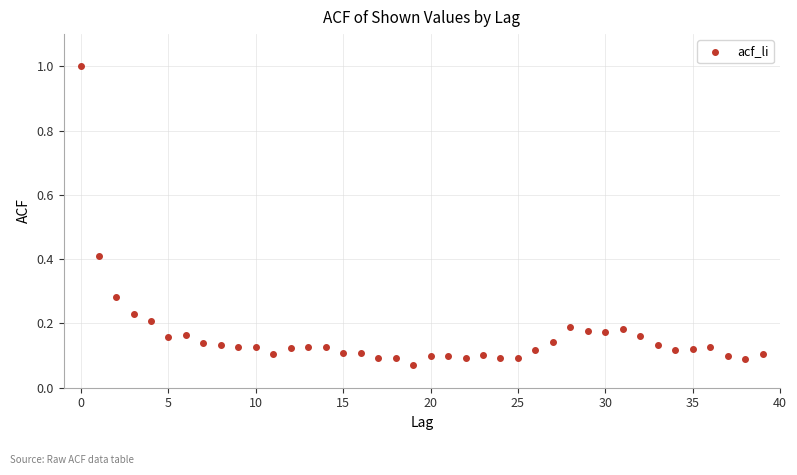

What is the range of Y values (max minus min)?

0.9